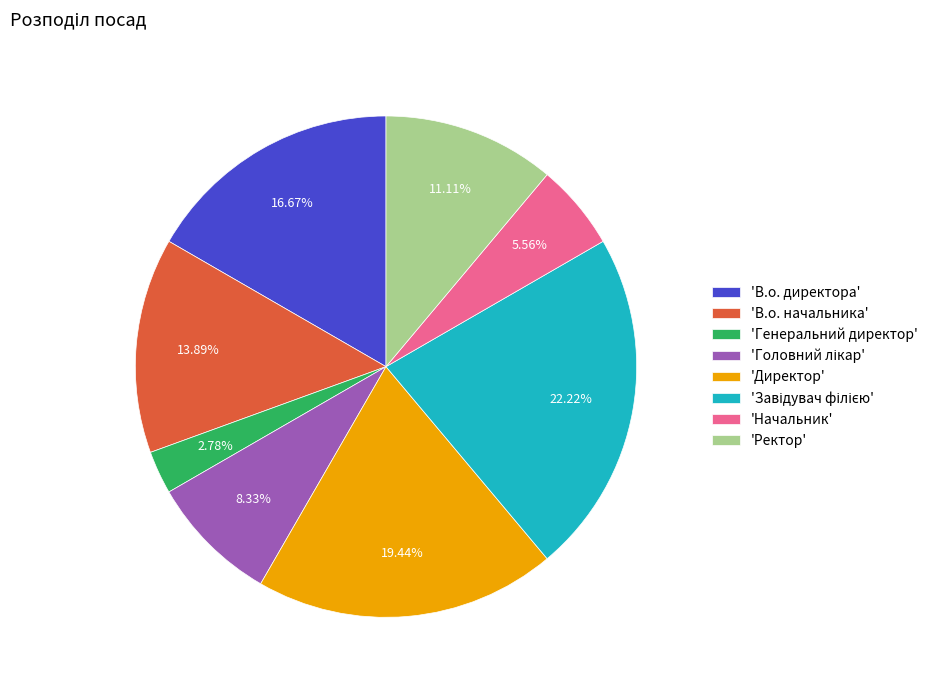

What is the smallest slice in the pie chart?

'Генеральний директор'